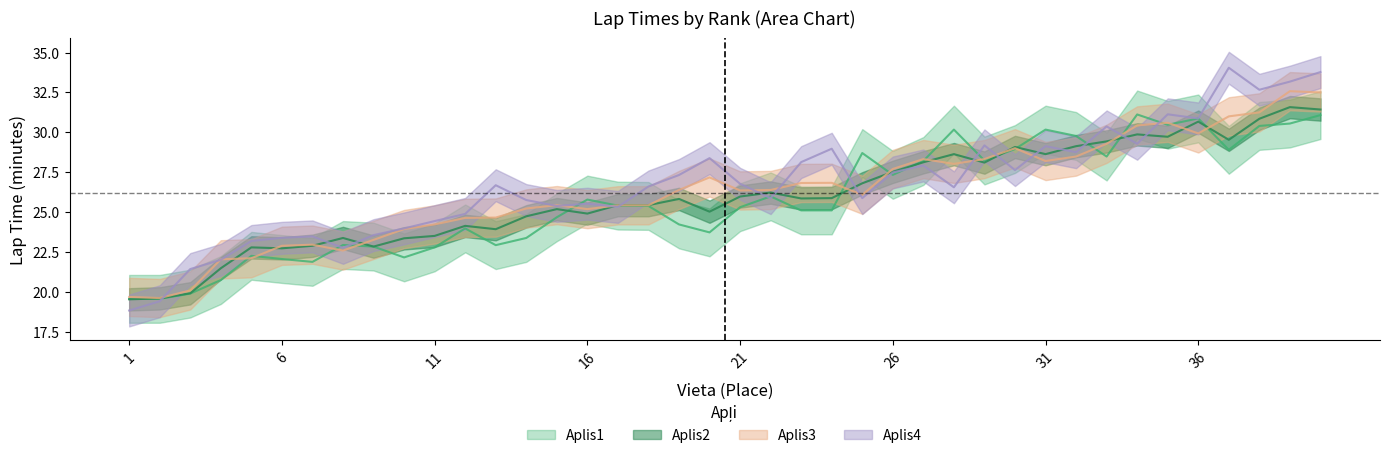

What is the sum of all Aplis4 values?

1069.8